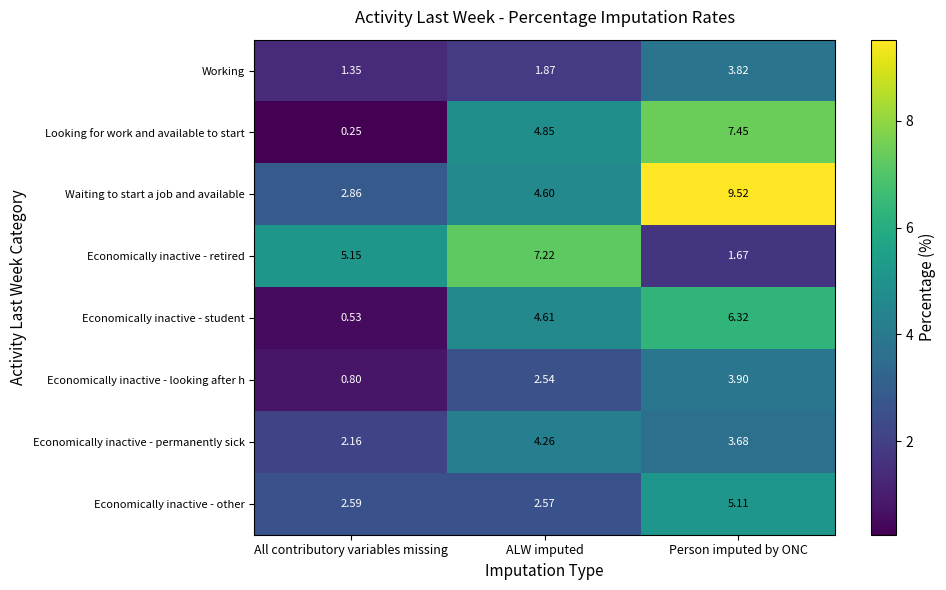

Which label corresponds to the smallest value in the chart?

All contributory variables missing